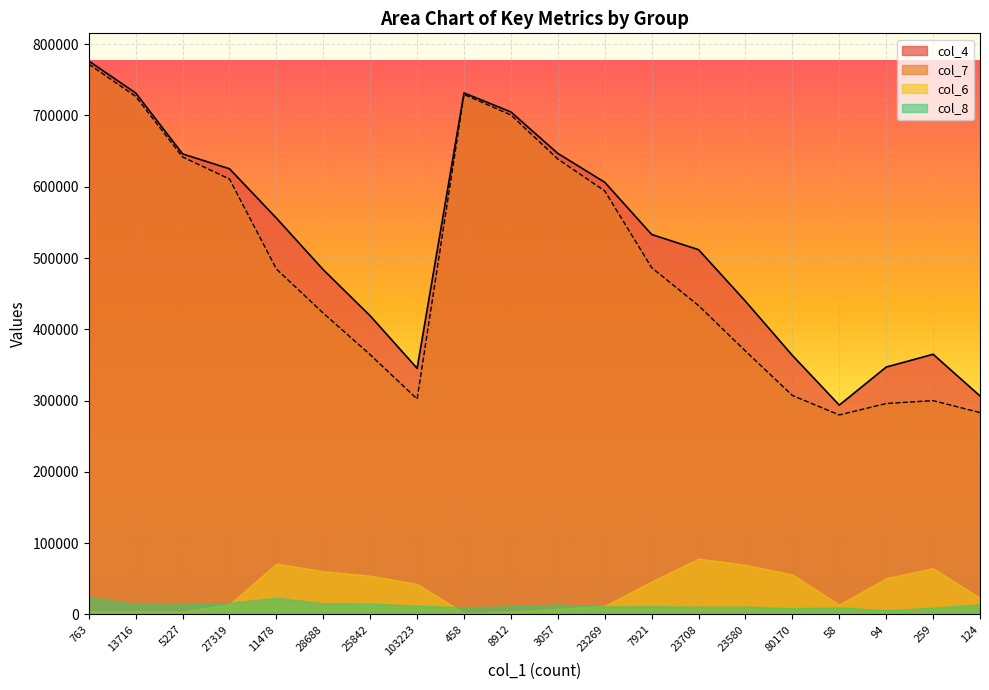

Is it true that col_4 equals 143663 at 124?

False